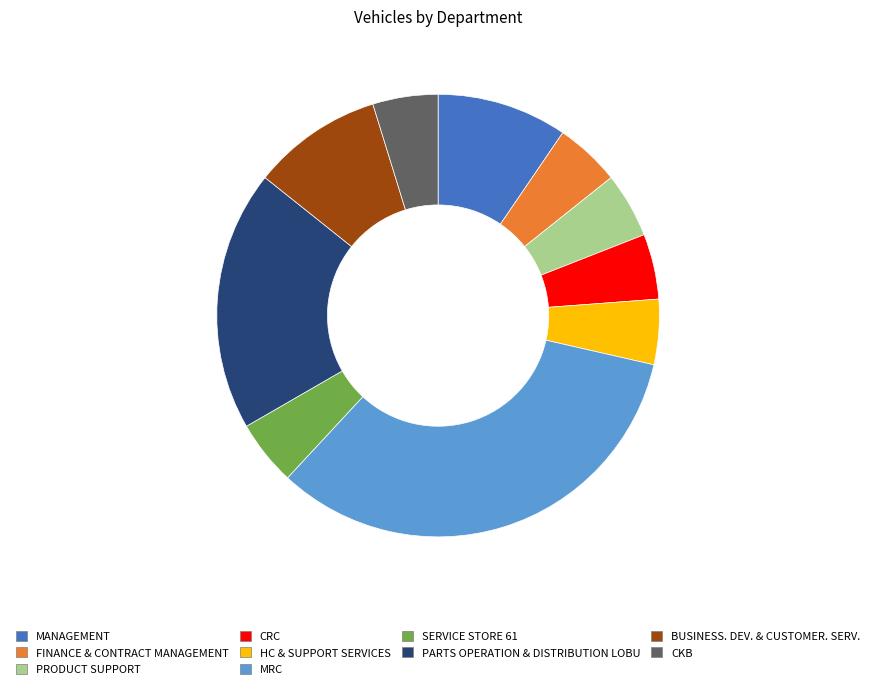

What is the largest slice in the pie chart?

MRC